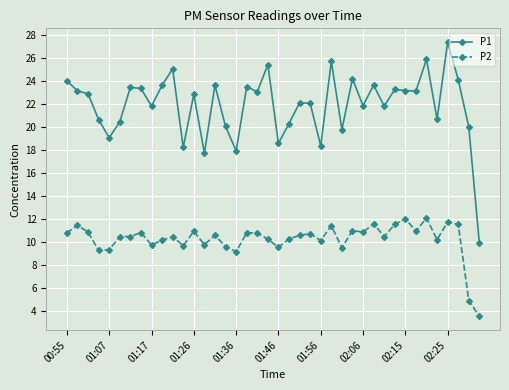

True or false: P2 and P1 cross at least once.

False